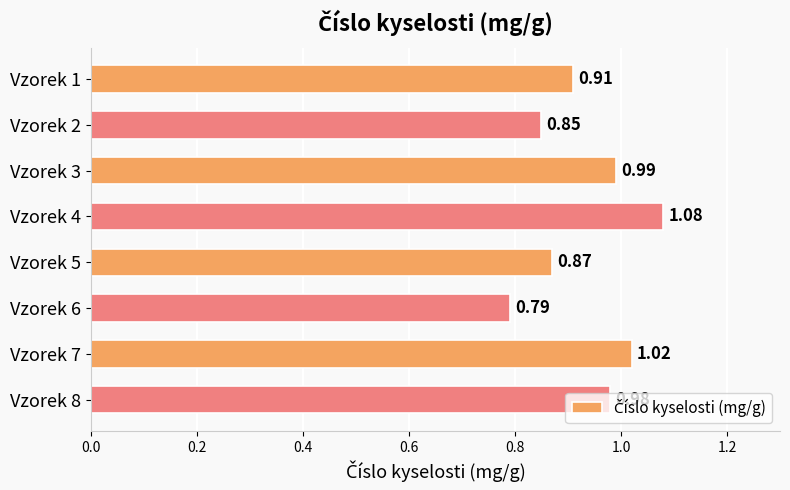

Which label corresponds to the smallest value in the chart?

Vzorek 6